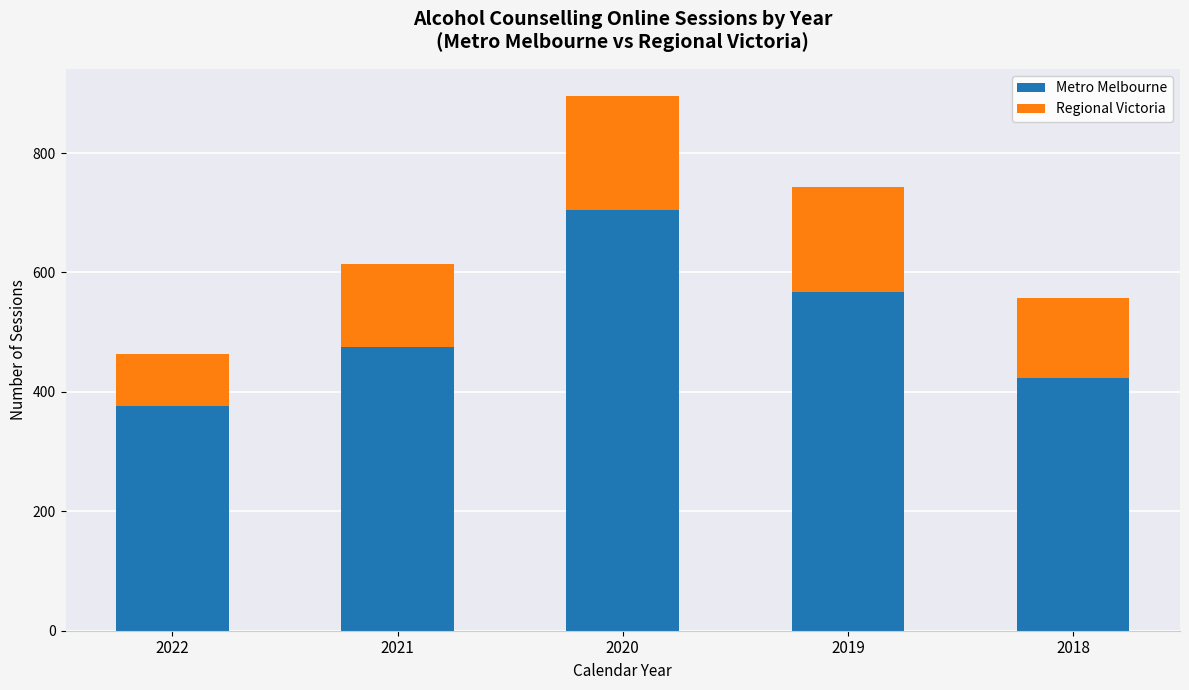

What is the difference between the maximum and minimum values in the Metro Melbourne series?

327